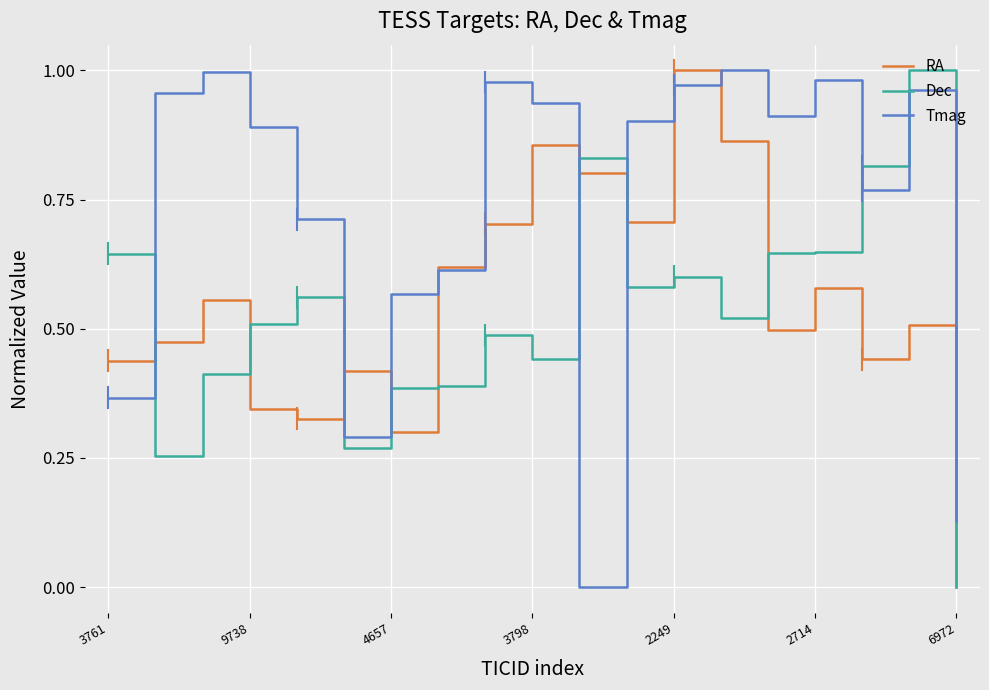

Which series has the largest total across all categories?

Tmag